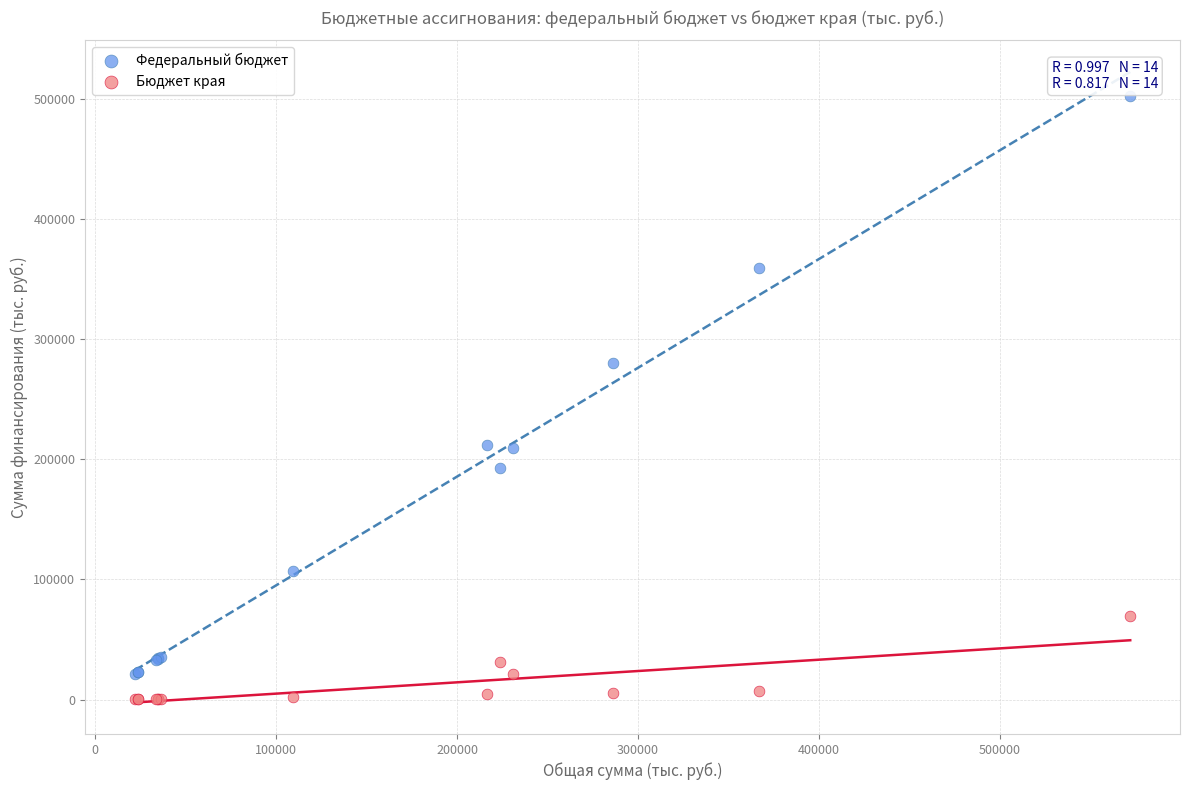

In the Федеральный бюджет series, what Y value is closest to 262174?

280686.0